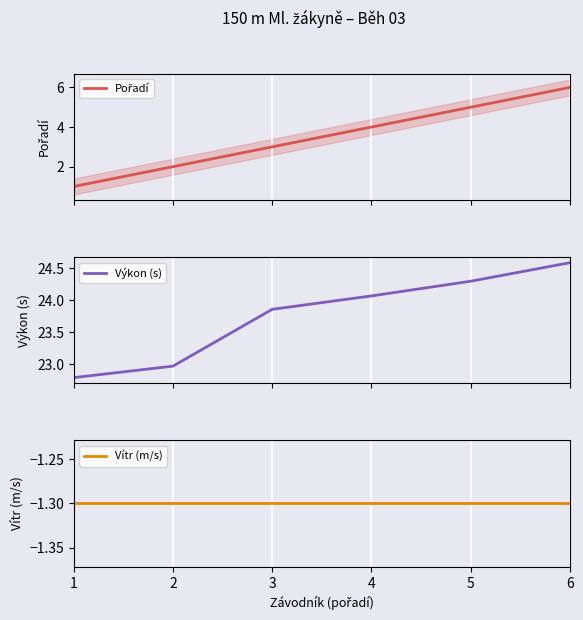

What is the smallest value displayed?

-1.3